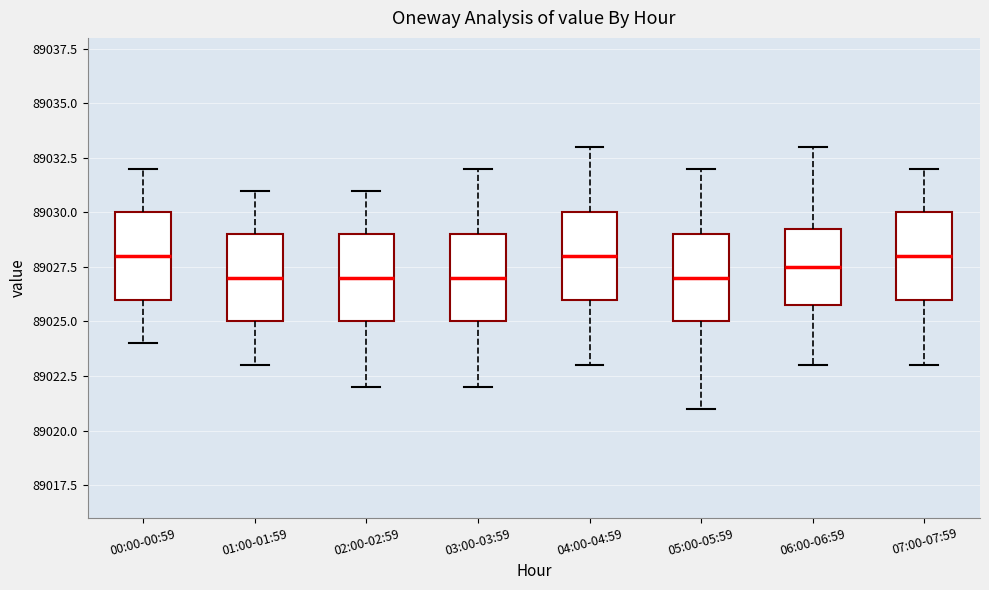

Reading left to right, read every box against the y-axis: the position of its median line, the range the box covers, and the ends of its whiskers. The values are not printed on the chart, so give them approximately, as read against the axis.

00:00-00:59: median 89028.0, box 89026.0 to 89030.0, whiskers 89024.0 to 89032.0
01:00-01:59: median 89027.0, box 89025.0 to 89029.0, whiskers 89023.0 to 89031.0
02:00-02:59: median 89027.0, box 89025.0 to 89029.0, whiskers 89022.0 to 89031.0
03:00-03:59: median 89027.0, box 89025.0 to 89029.0, whiskers 89022.0 to 89032.0
04:00-04:59: median 89028.0, box 89026.0 to 89030.0, whiskers 89023.0 to 89033.0
05:00-05:59: median 89027.0, box 89025.0 to 89029.0, whiskers 89021.0 to 89032.0
06:00-06:59: median 89027.5, box 89026.0 to 89029.5, whiskers 89023.0 to 89033.0
07:00-07:59: median 89028.0, box 89026.0 to 89030.0, whiskers 89023.0 to 89032.0